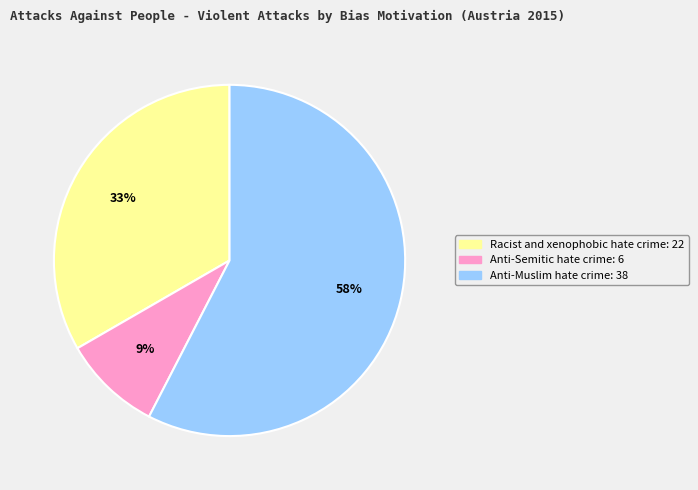

To the nearest percent, what is the average slice percentage?

33%